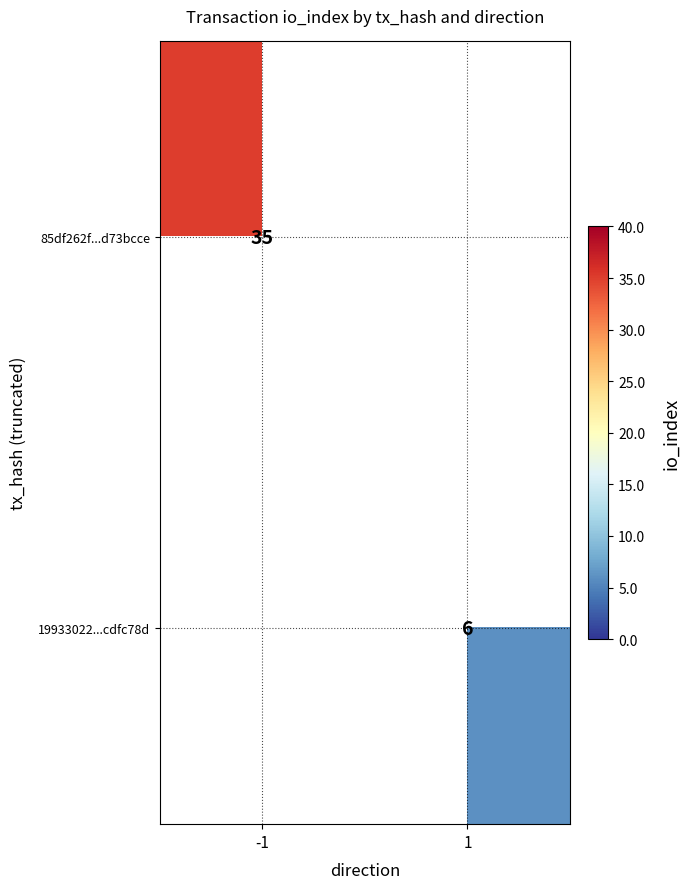

What is the greatest value displayed?

35.0